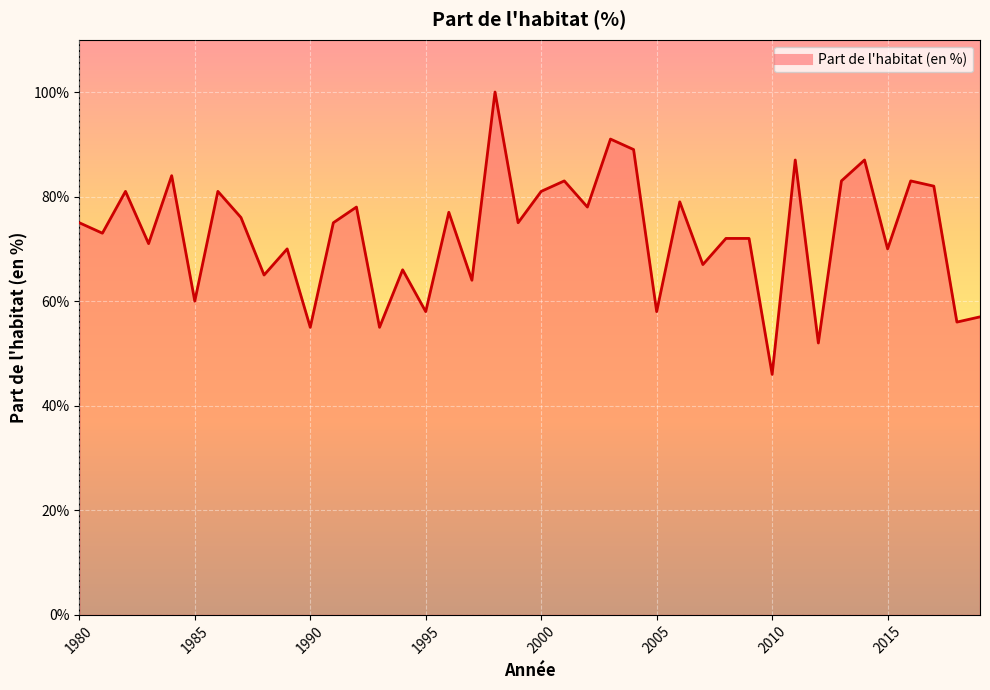

What is the greatest value displayed?

100